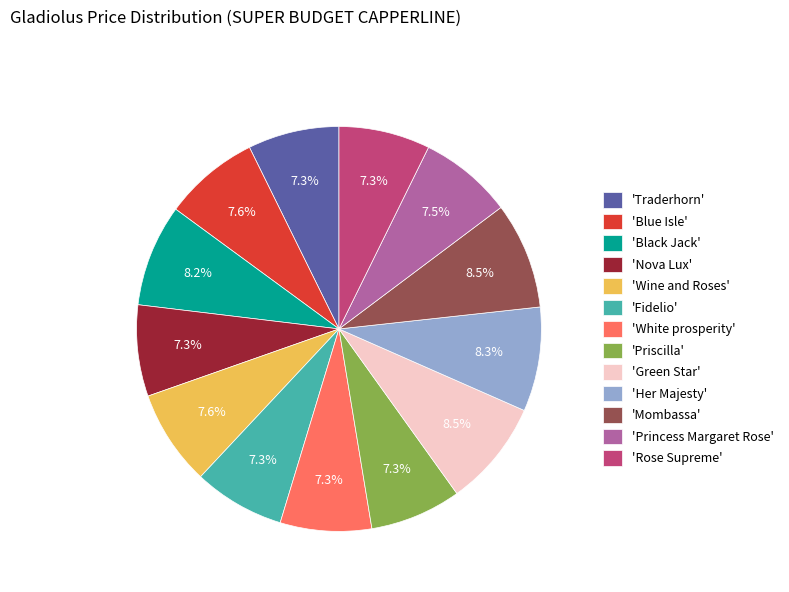

What is the ratio of the value at 'Black Jack' to the value at 'Wine and Roses'?

1.1